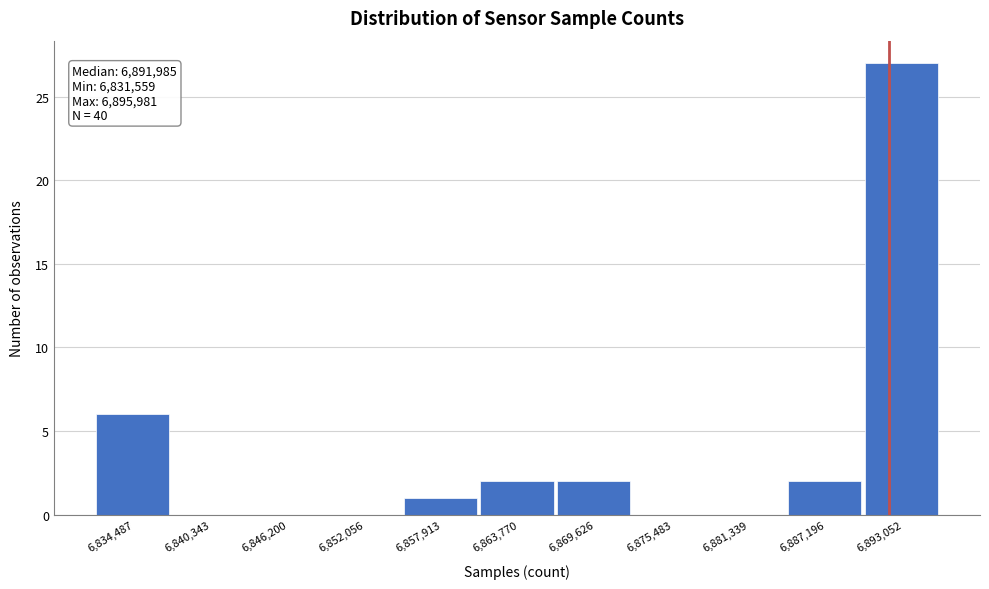

Over which range of the x-axis is the bar tallest?

6890000 to 6896000